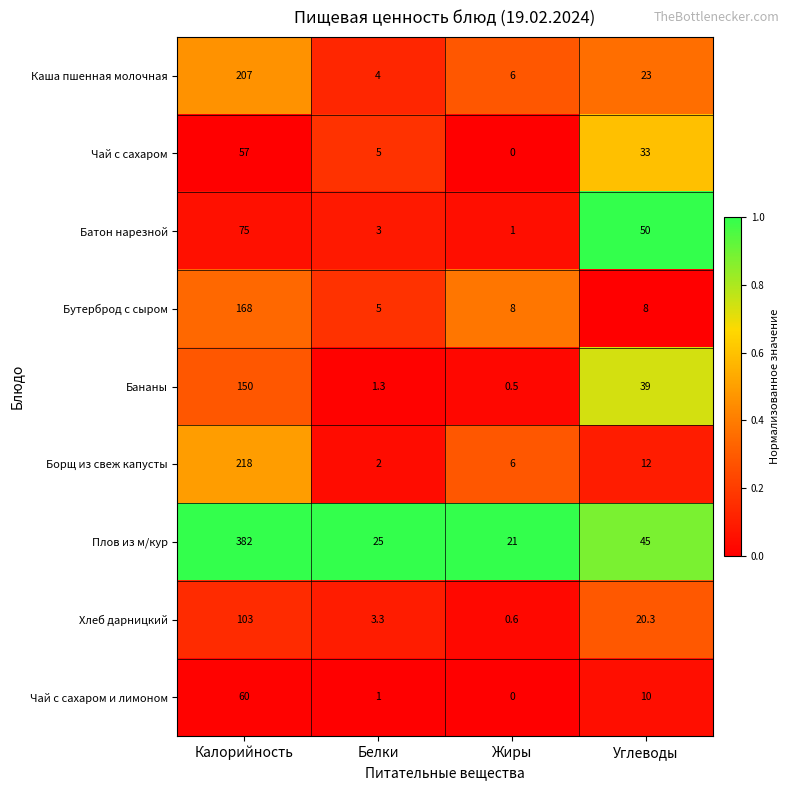

Rank the series by their maximum value, from highest to lowest.

Плов из м/кур, Борщ из свеж капусты, Каша пшенная молочная, Бутерброд с сыром, Бананы, Хлеб дарницкий, Батон нарезной, Чай с сахаром и лимоном, Чай с сахаром